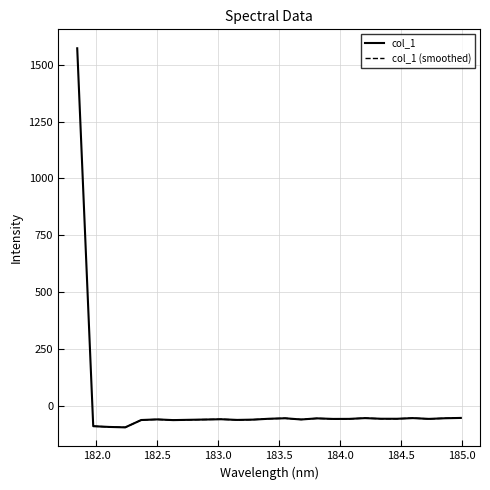

Is it true that the value at 184.7290361848 is -56.9?

True